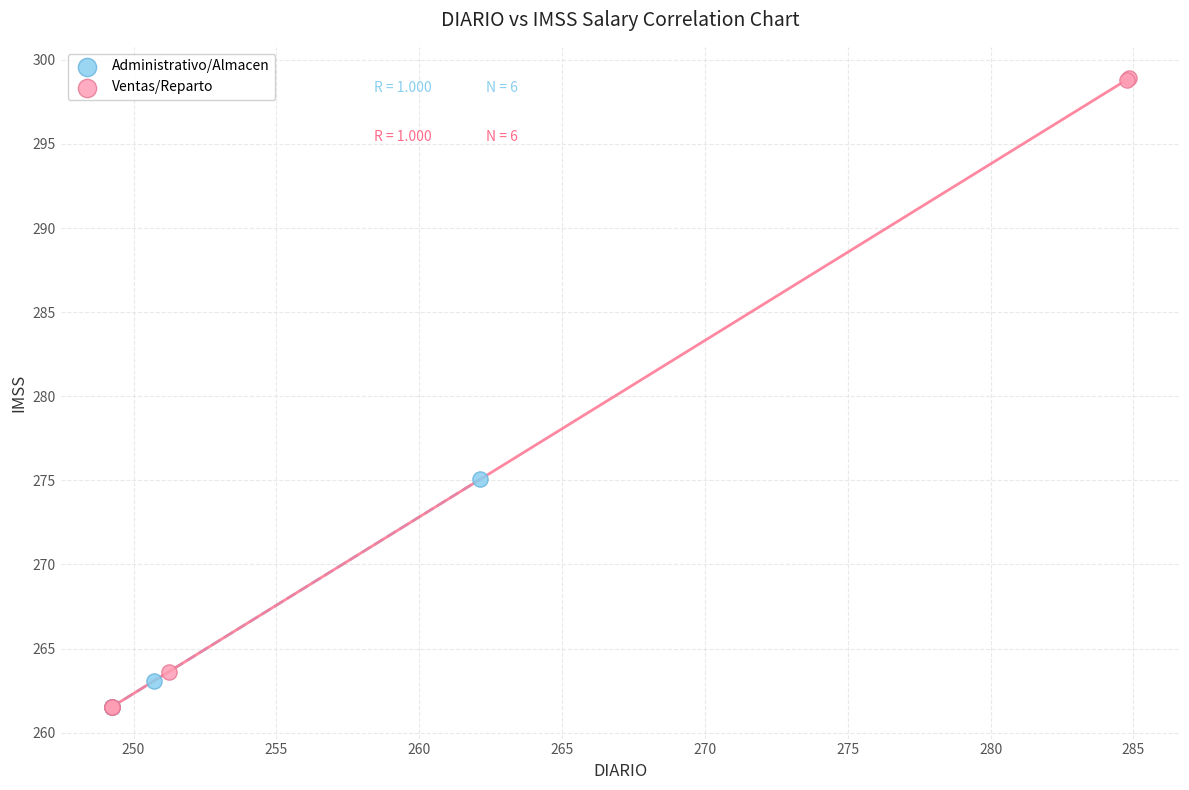

Which series has the widest spread of Y values?

Ventas/Reparto